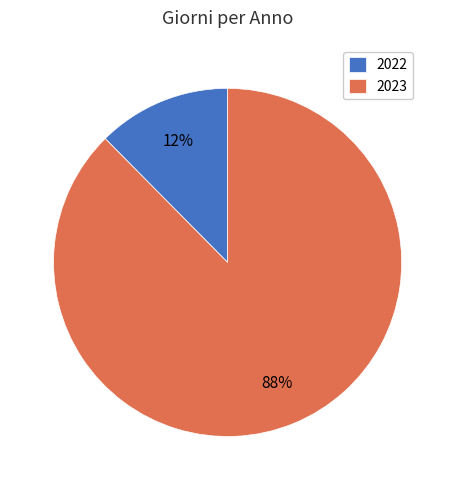

Which category has the smallest portion of the pie?

2022